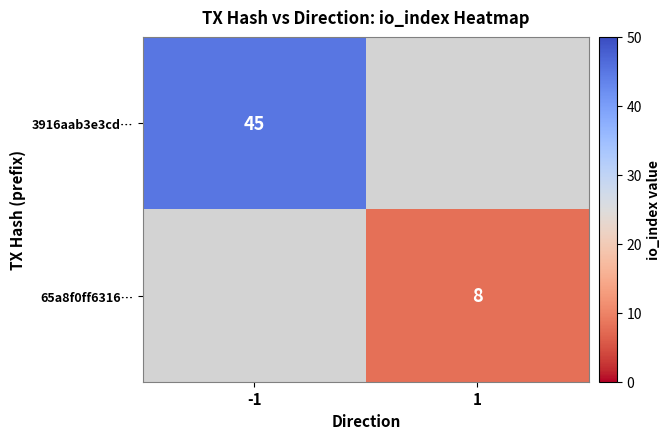

At which category does the chart reach its peak across all series?

-1